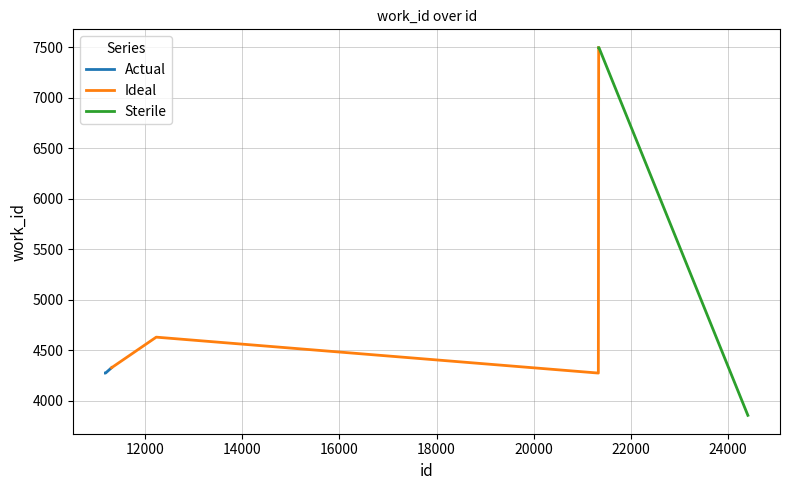

True or false: Actual has more than 2 points higher than both neighbors.

False